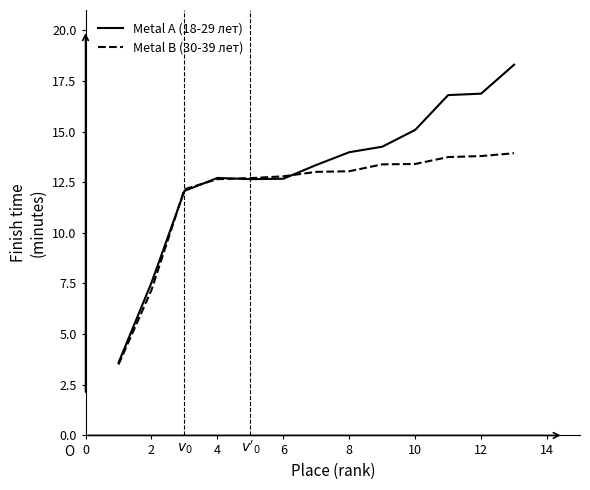

Which series has the largest range (max minus min)?

Metal A (18-29 лет)